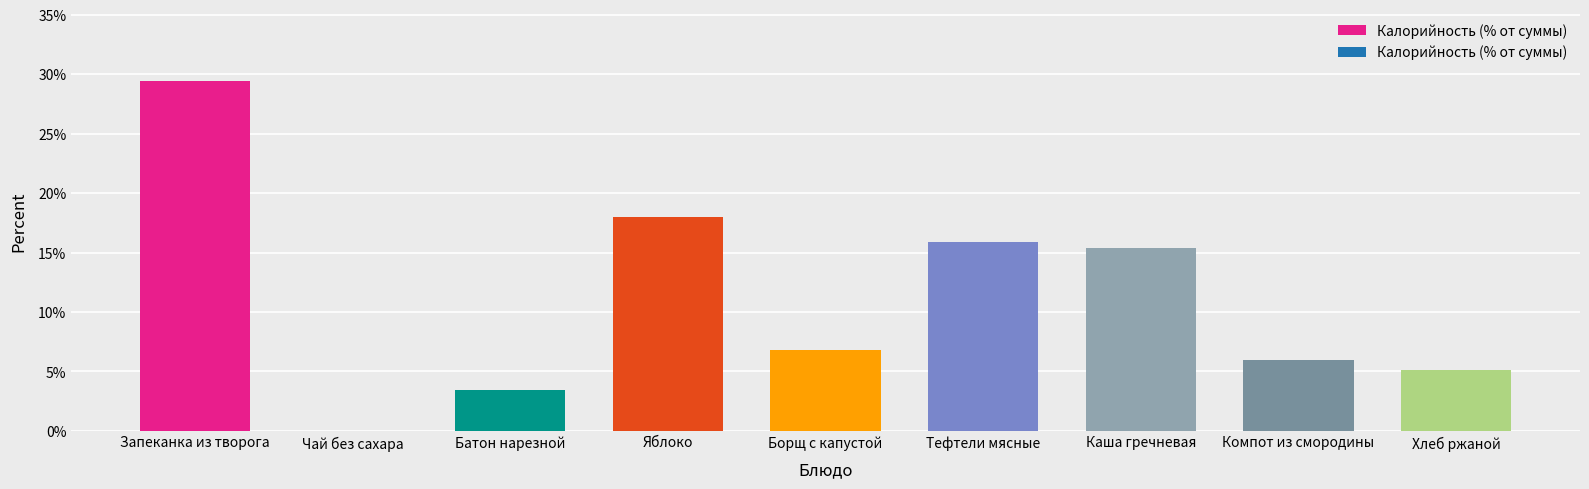

Does the chart contain any negative values?

No